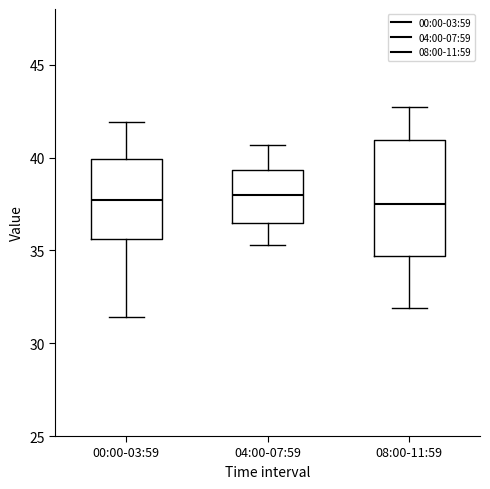

Where does the lower whisker of the box for 04:00-07:59 end on the y-axis? The values are not printed on the chart, so give them approximately, as read against the axis.

35.5